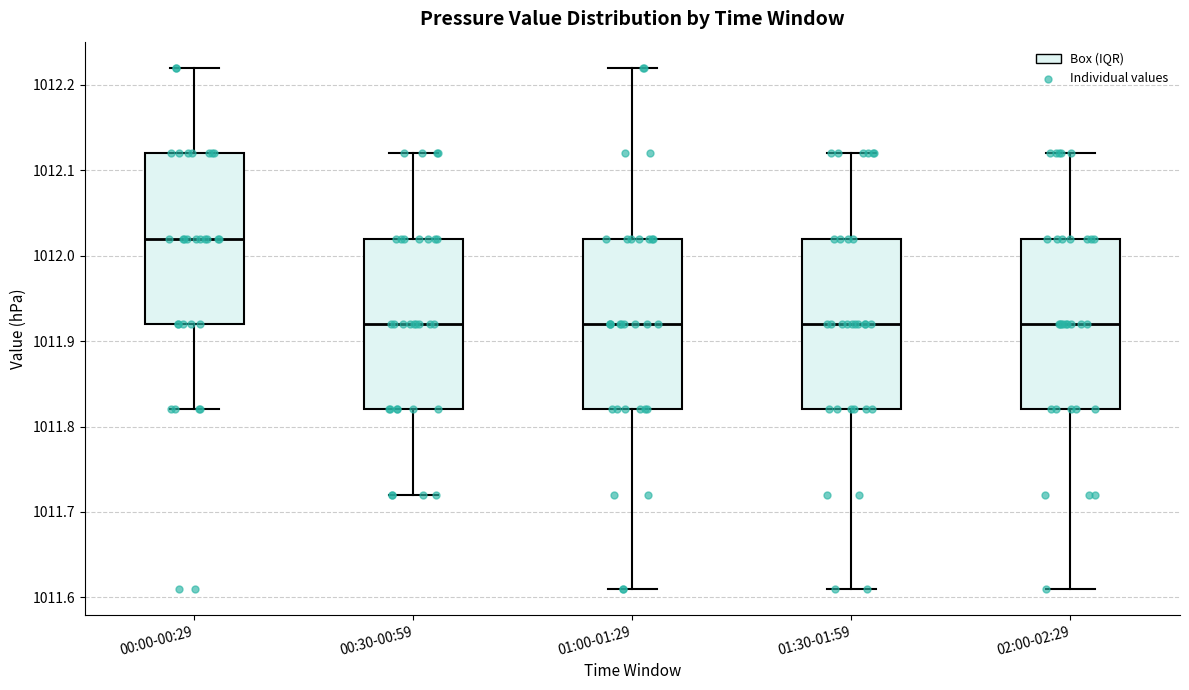

Reading left to right, transcribe this box plot: for each box, give where its median line is, the range the box spans, and where its two whiskers end, as read against the y-axis. The values are not printed on the chart, so give them approximately, as read against the axis.

00:00-00:29: median 1012.02, box 1011.92 to 1012.12, whiskers 1011.82 to 1012.22
00:30-00:59: median 1011.92, box 1011.82 to 1012.02, whiskers 1011.72 to 1012.12
01:00-01:29: median 1011.92, box 1011.82 to 1012.02, whiskers 1011.61 to 1012.22
01:30-01:59: median 1011.92, box 1011.82 to 1012.02, whiskers 1011.61 to 1012.12
02:00-02:29: median 1011.92, box 1011.82 to 1012.02, whiskers 1011.61 to 1012.12